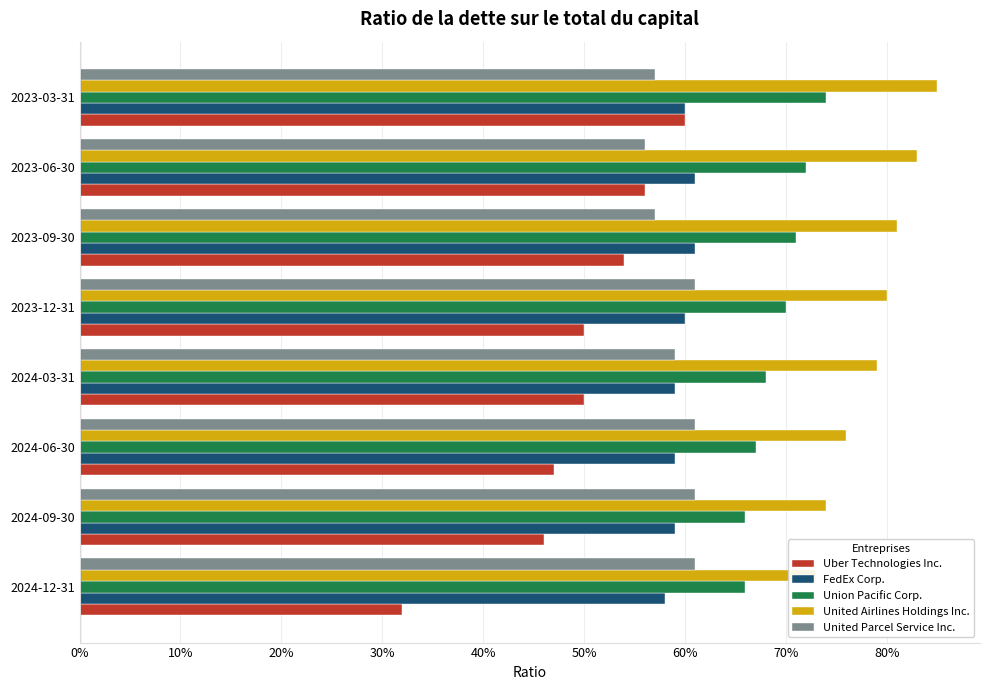

Count the United Airlines Holdings Inc. values in the range 0 to 1.

8